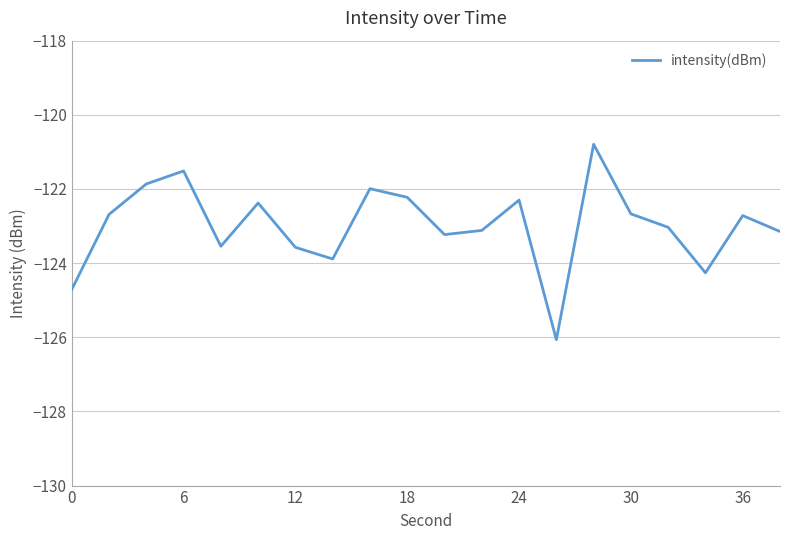

What is the minimum value shown in the chart?

-126.1